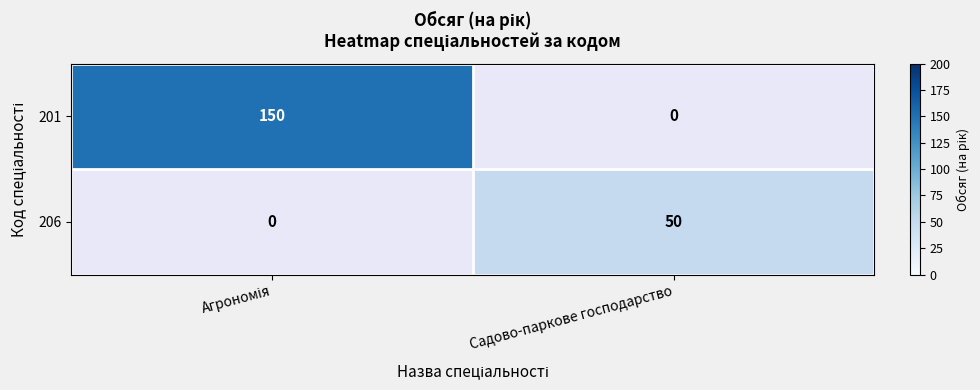

Which has a higher value, Садово-паркове господарство or Агрономія?

Агрономія